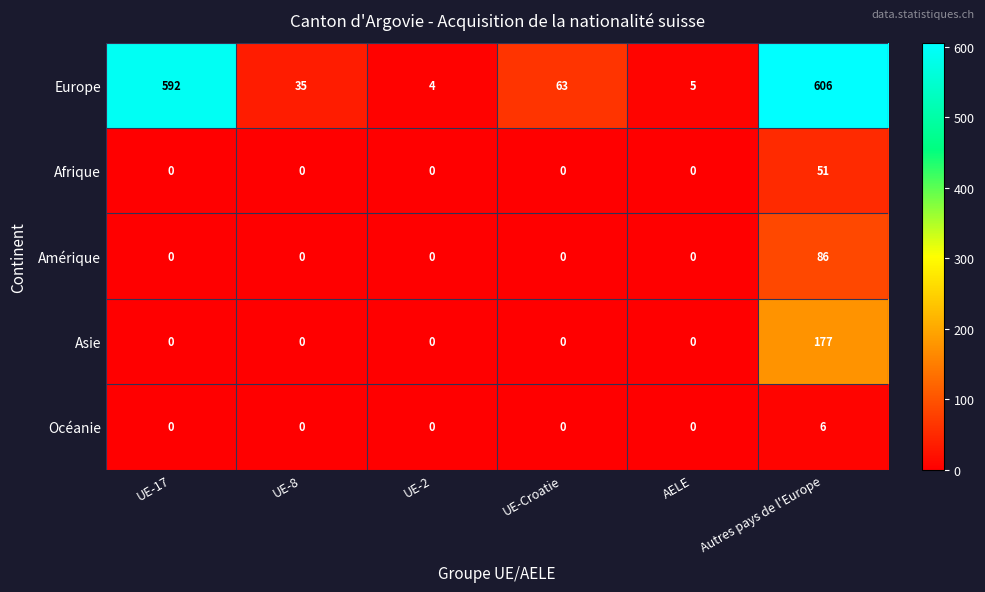

Count the number of categories in the chart.

6